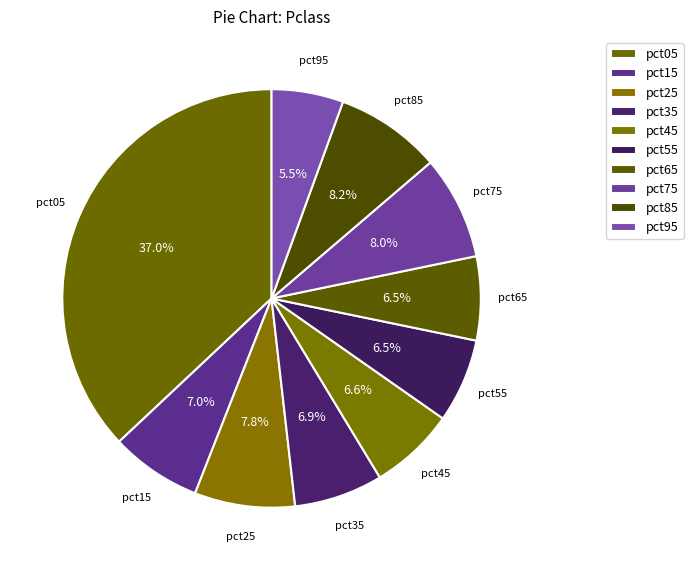

Is pct85 the majority of the pie?

No